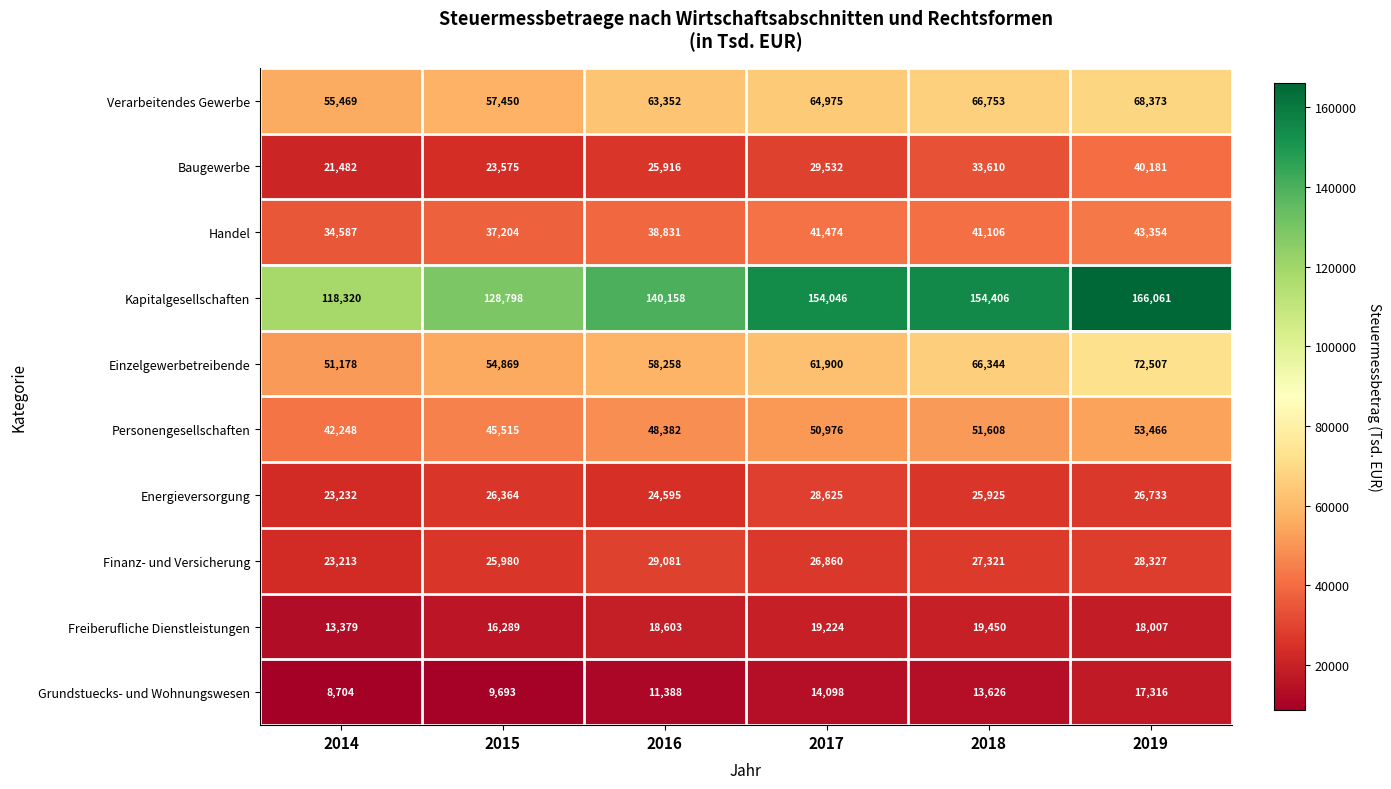

Read the Kapitalgesellschaften value at 2015, to the nearest 100.

128800